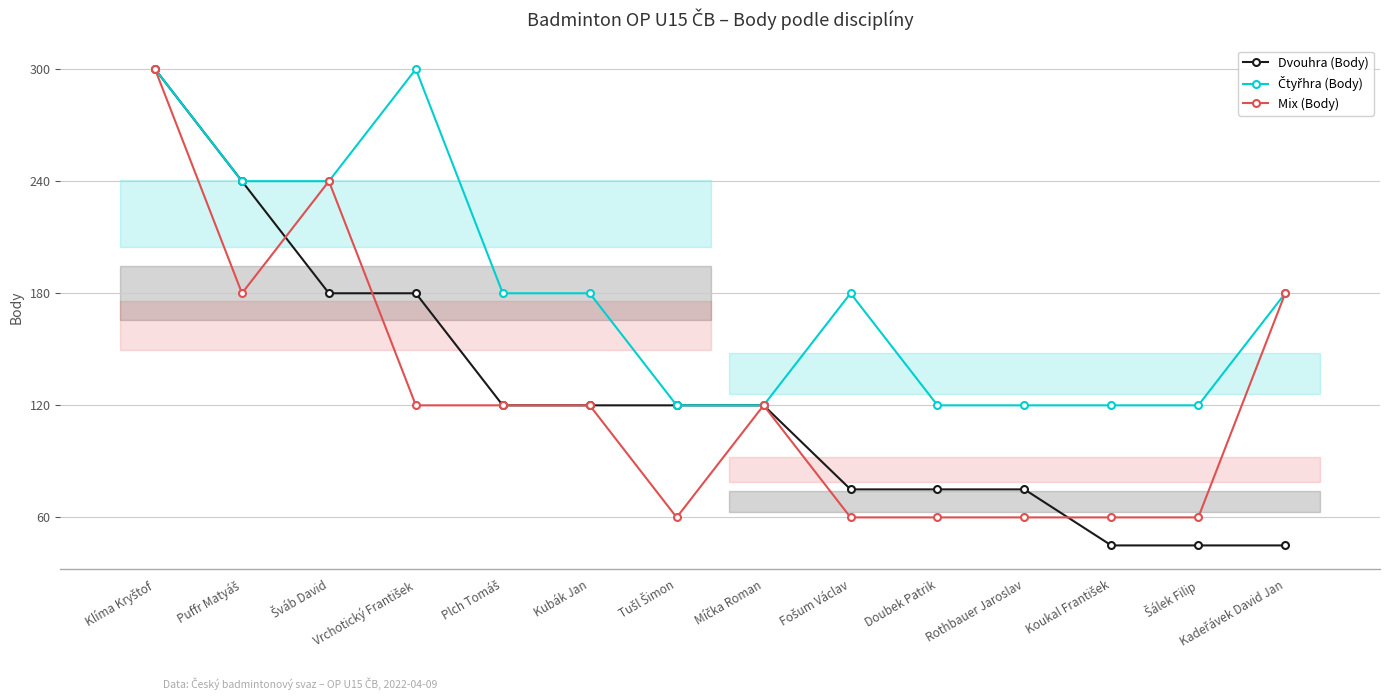

At how many categories does at least one series exceed 206?

4